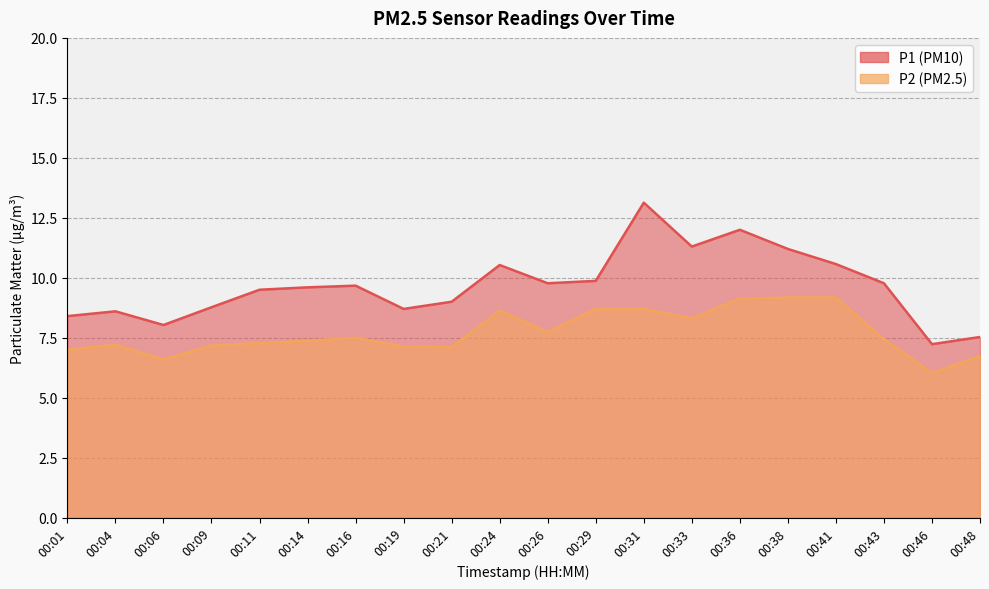

The value of P2 at 00:48 is 6.7. True or false?

True